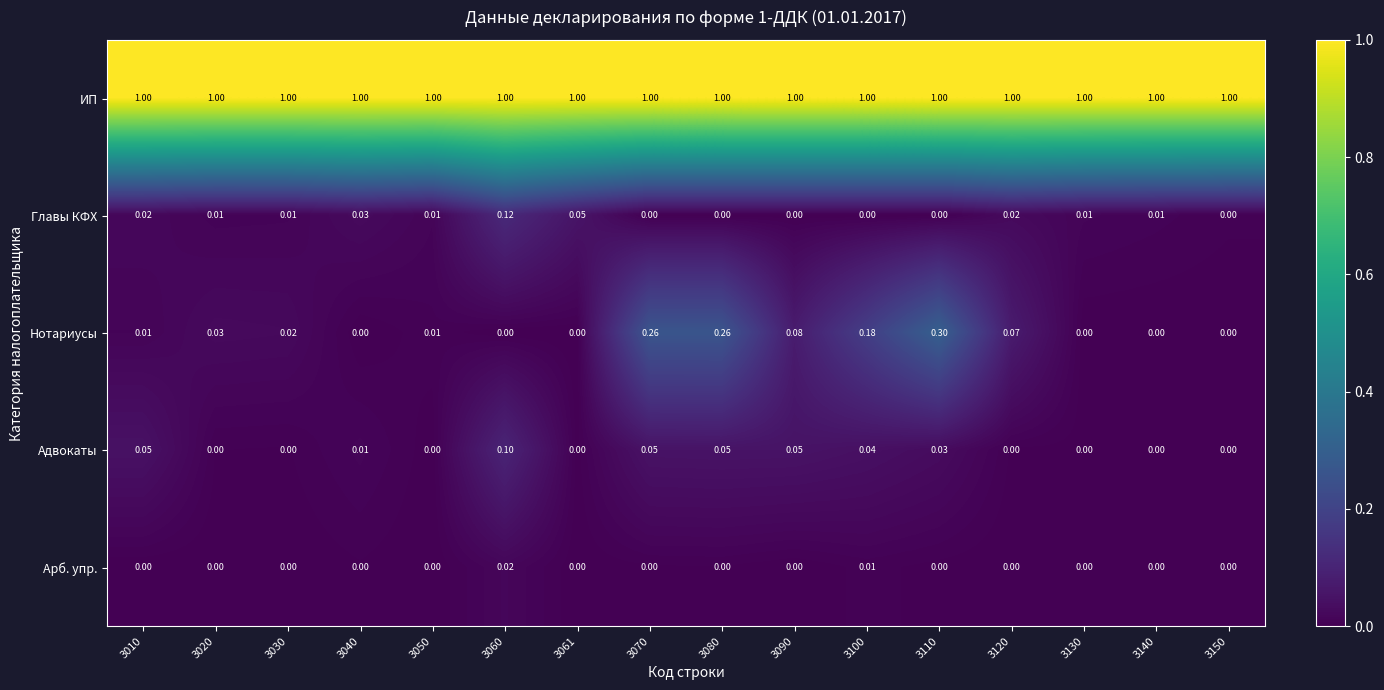

What is the spread (max minus min) of values at 3150?

1.0